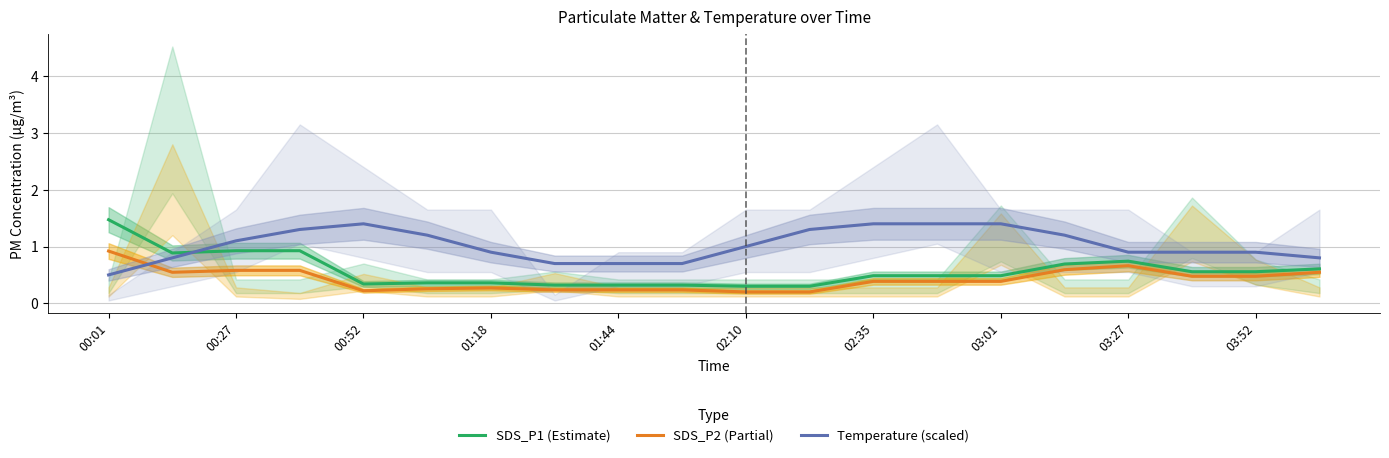

How many interior local valleys does the SDS_P2 (Partial) series have?

2